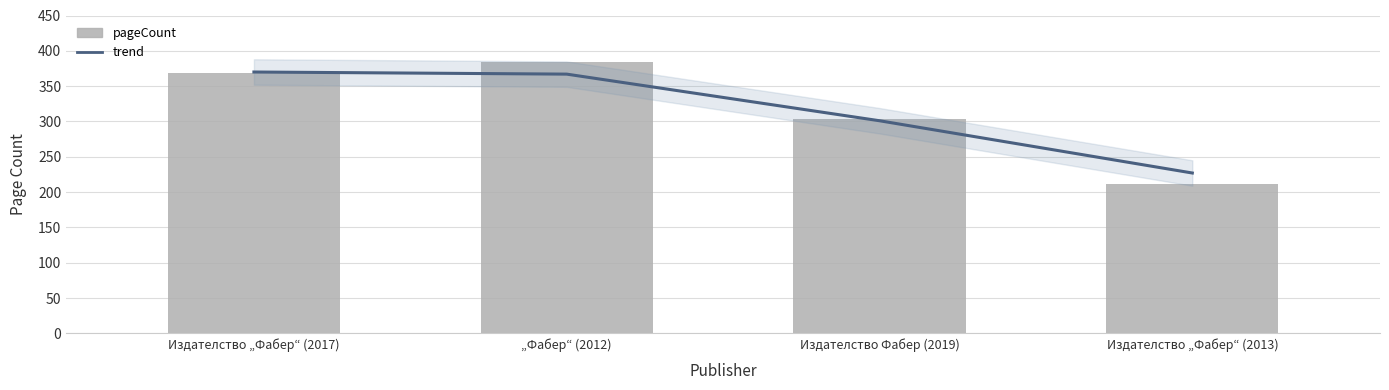

Is the value of trend at Издателство „Фабер“ (2017) greater than the value of pageCount at Издателство Фабер (2019)?

Yes